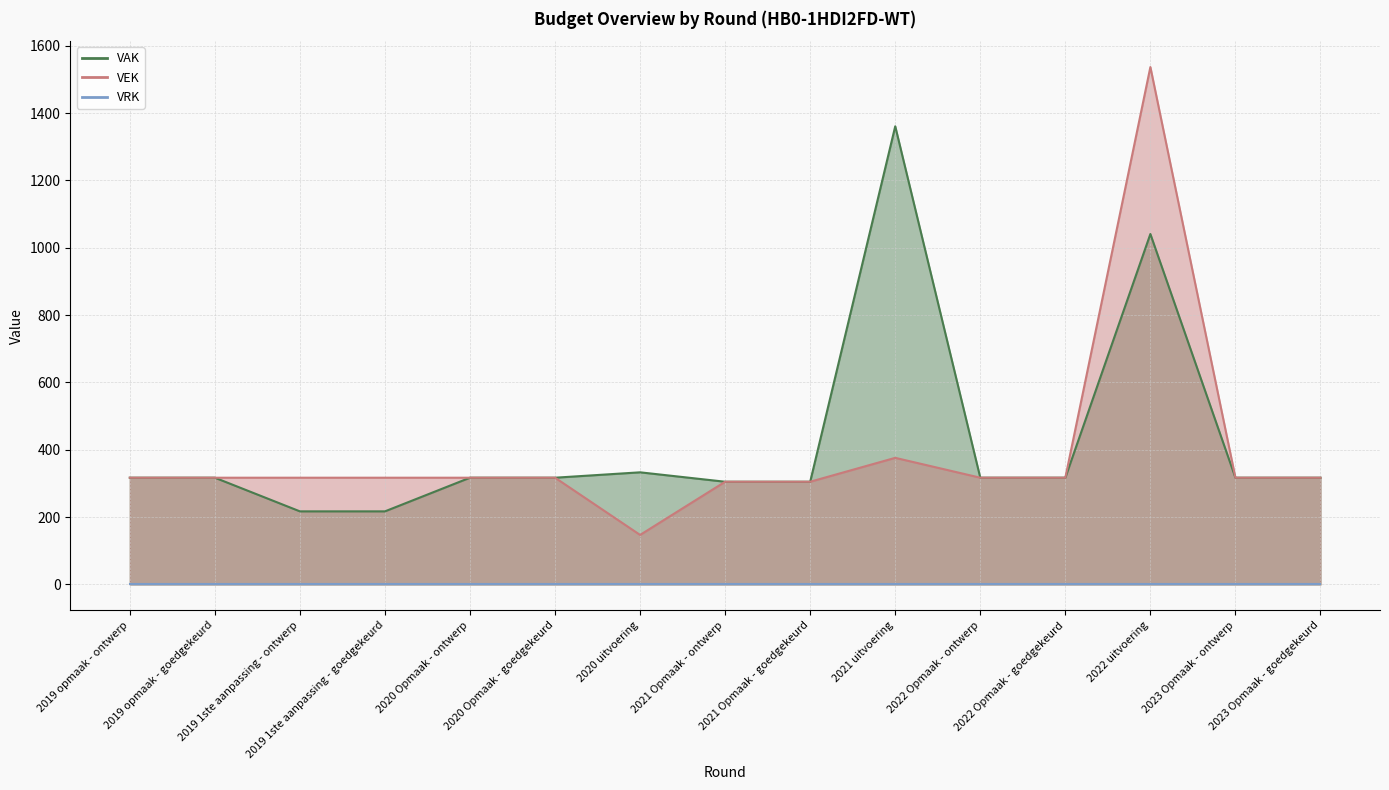

What is the difference between the maximum and minimum values in the VAK series?

1144